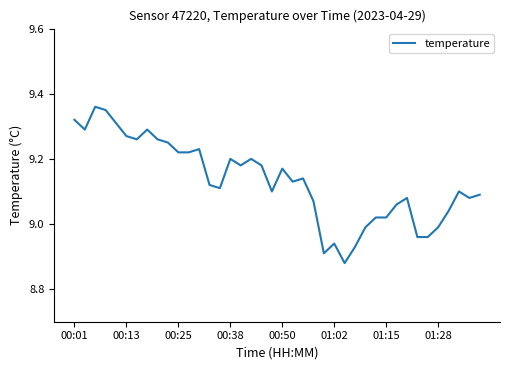

What is the difference between the maximum and minimum values?

0.5